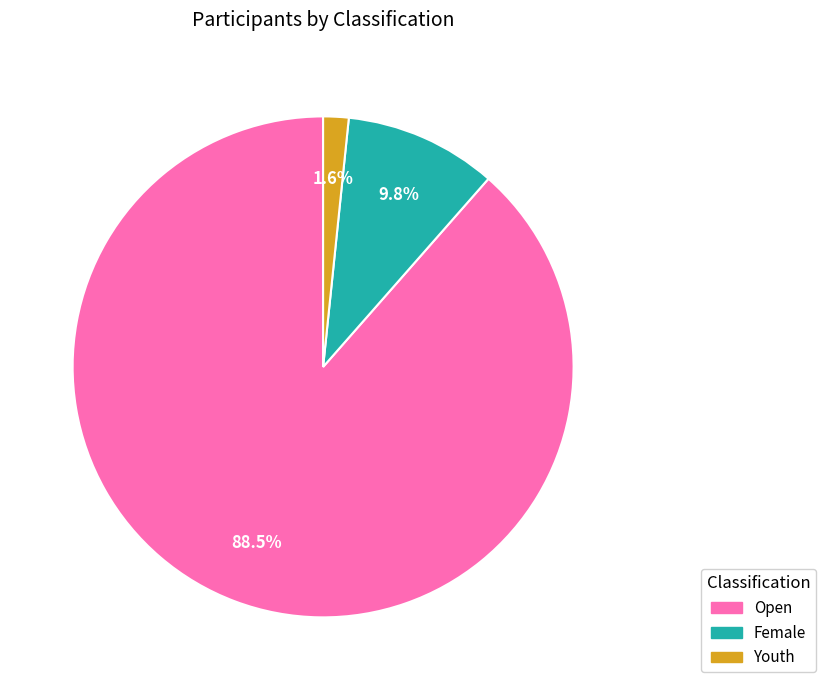

How many segments does this pie chart have?

3